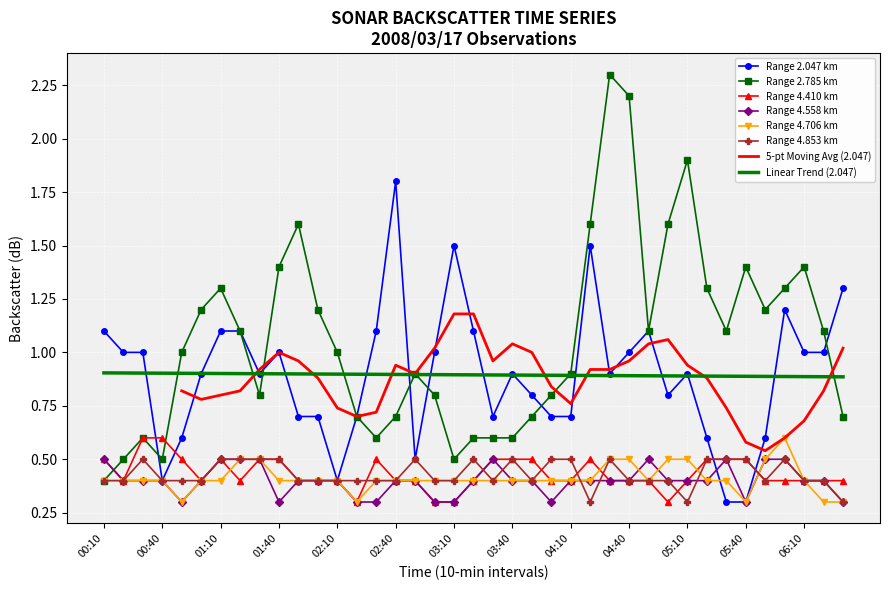

Reading left to right, transcribe all the data shown in this chart.

2.047: 1.1	1.0	1.0	0.4	0.6	0.9	1.1	1.1	0.9	1.0	0.7	0.7	0.4	0.7	1.1	1.8	0.5	1.0	1.5	1.1	0.7	0.9	0.8	0.7	0.7	1.5	0.9	1.0	1.1	0.8	0.9	0.6	0.3	0.3	0.6	1.2	1.0	1.0	1.3
2.785: 0.4	0.5	0.6	0.5	1.0	1.2	1.3	1.1	0.8	1.4	1.6	1.2	1.0	0.7	0.6	0.7	0.9	0.8	0.5	0.6	0.6	0.6	0.7	0.8	0.9	1.6	2.3	2.2	1.1	1.6	1.9	1.3	1.1	1.4	1.2	1.3	1.4	1.1	0.7
4.410: 0.5	0.4	0.6	0.6	0.5	0.4	0.5	0.4	0.5	0.5	0.4	0.4	0.4	0.3	0.5	0.4	0.4	0.3	0.3	0.4	0.5	0.5	0.5	0.4	0.4	0.5	0.4	0.4	0.4	0.3	0.4	0.5	0.5	0.5	0.4	0.4	0.4	0.4	0.4
4.558: 0.5	0.4	0.4	0.4	0.3	0.4	0.5	0.5	0.5	0.3	0.4	0.4	0.4	0.3	0.3	0.4	0.4	0.3	0.3	0.4	0.5	0.4	0.4	0.3	0.4	0.4	0.4	0.4	0.5	0.4	0.4	0.4	0.5	0.3	0.5	0.5	0.4	0.4	0.3
4.706: 0.4	0.4	0.4	0.4	0.3	0.4	0.4	0.5	0.5	0.4	0.4	0.4	0.4	0.3	0.4	0.4	0.4	0.4	0.4	0.4	0.4	0.4	0.4	0.4	0.4	0.4	0.5	0.5	0.4	0.5	0.5	0.4	0.4	0.3	0.5	0.6	0.4	0.3	0.3
4.853: 0.4	0.4	0.5	0.4	0.4	0.4	0.5	0.5	0.5	0.5	0.4	0.4	0.4	0.4	0.4	0.4	0.5	0.4	0.4	0.5	0.4	0.5	0.4	0.5	0.5	0.3	0.5	0.4	0.4	0.4	0.3	0.5	0.5	0.5	0.4	0.5	0.4	0.4	0.3